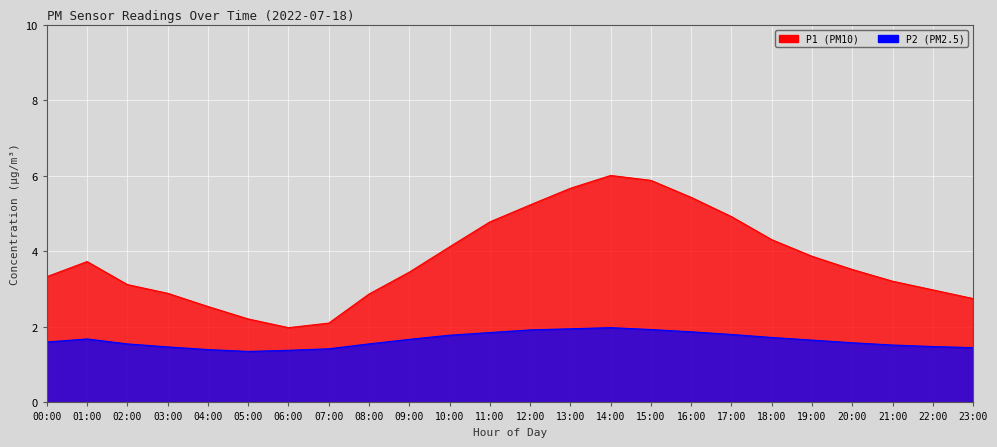

True or false: P2 and P1 intersect in this chart.

False